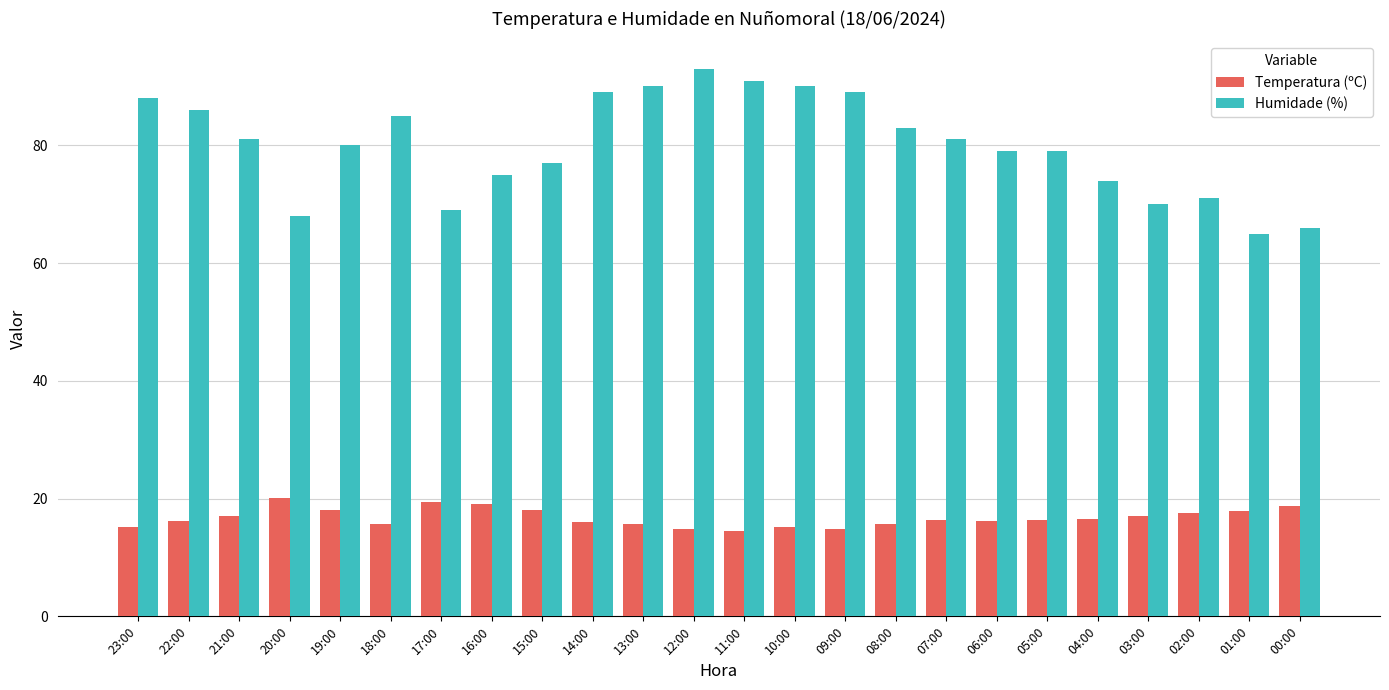

What are all the series names shown in the legend?

Temperatura (ºC), Humidade (%)